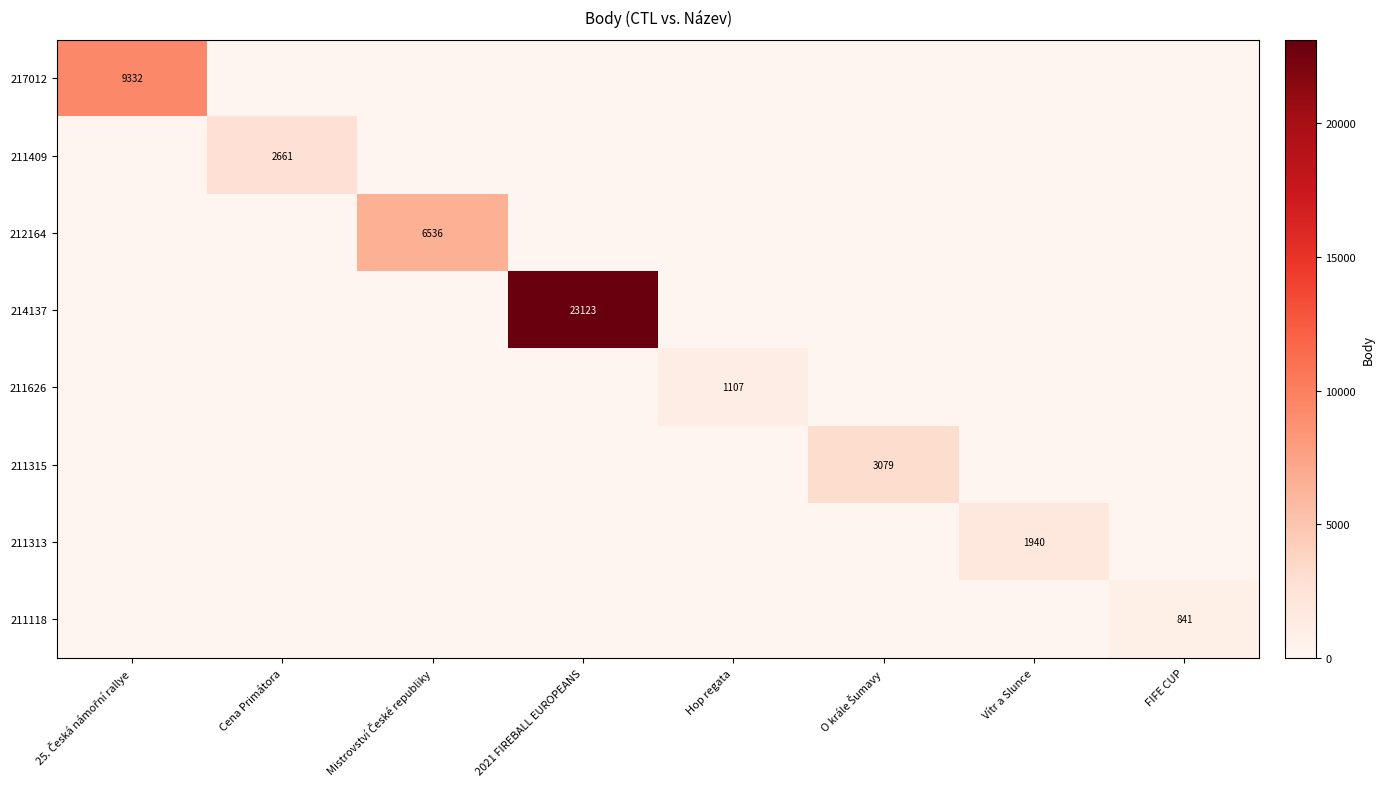

Is it true that 211409 equals 1507 at Cena Primátora?

False